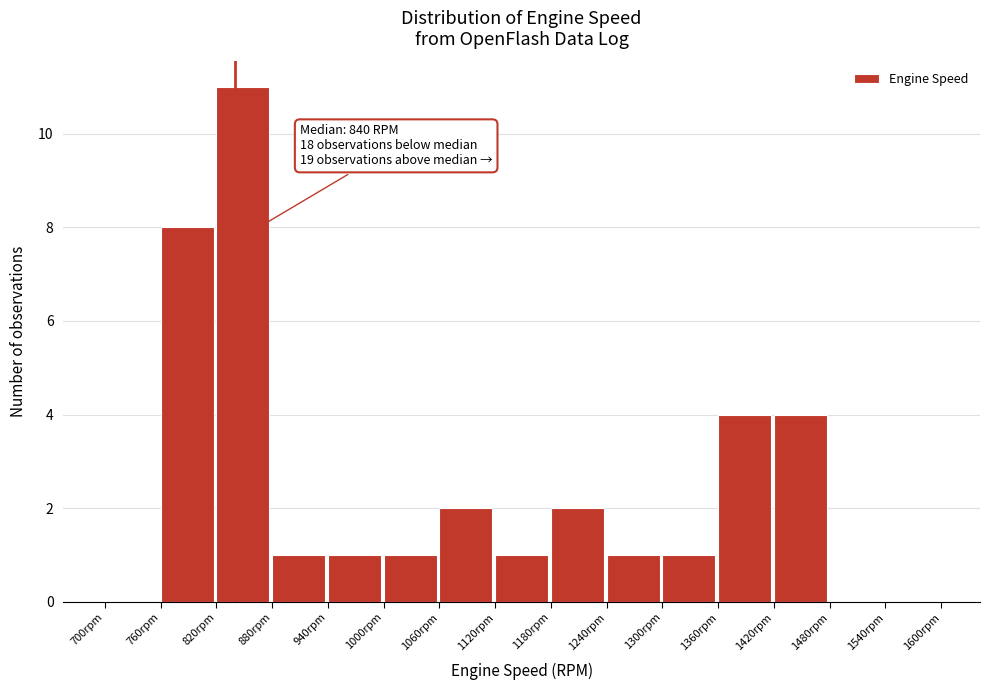

Which range on the x-axis has the tallest bar?

820 to 880